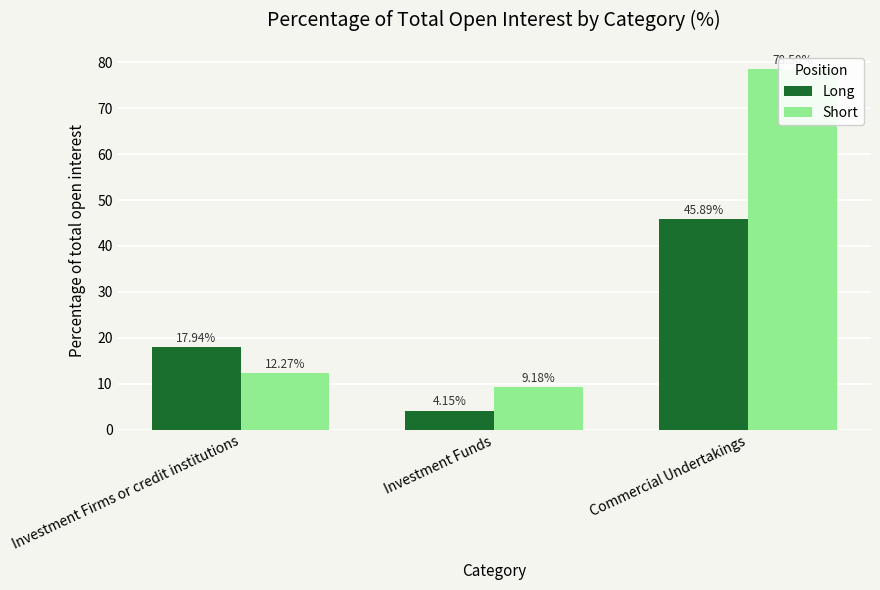

What is the maximum value shown in the chart?

78.5